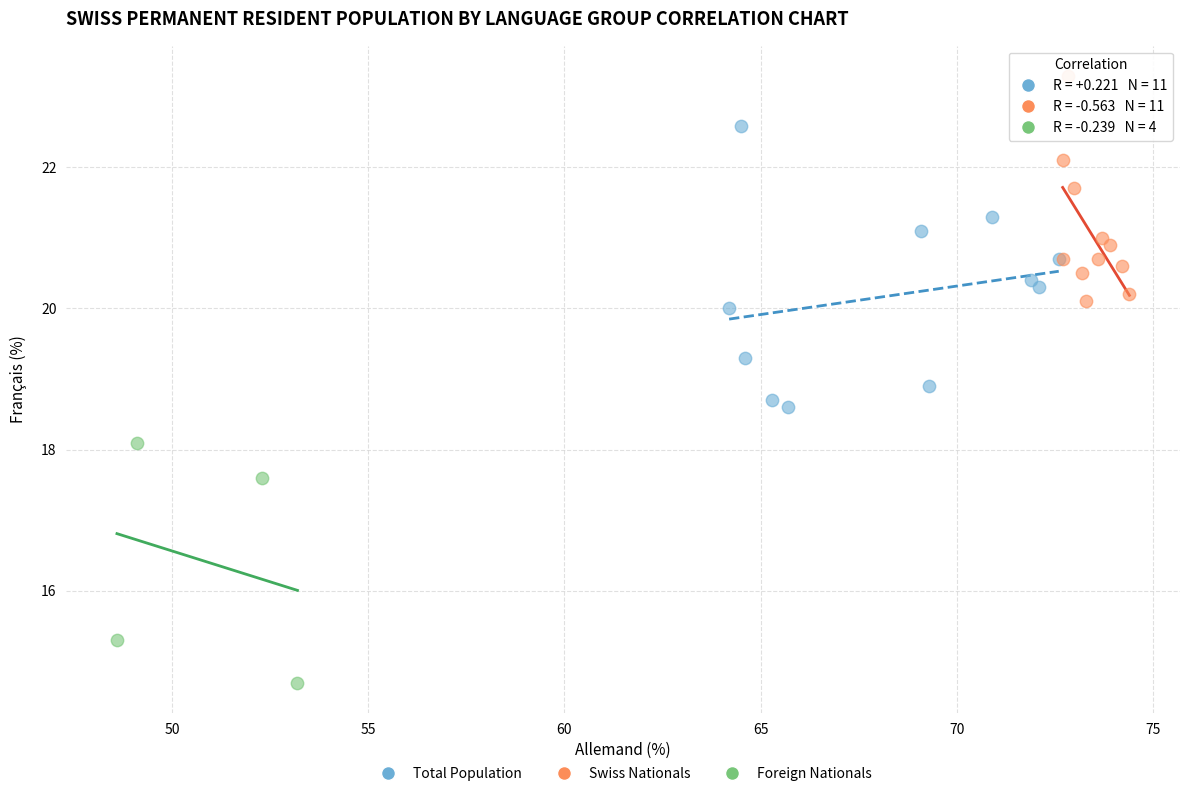

Which series reaches the maximum Y coordinate?

Swiss Nationals